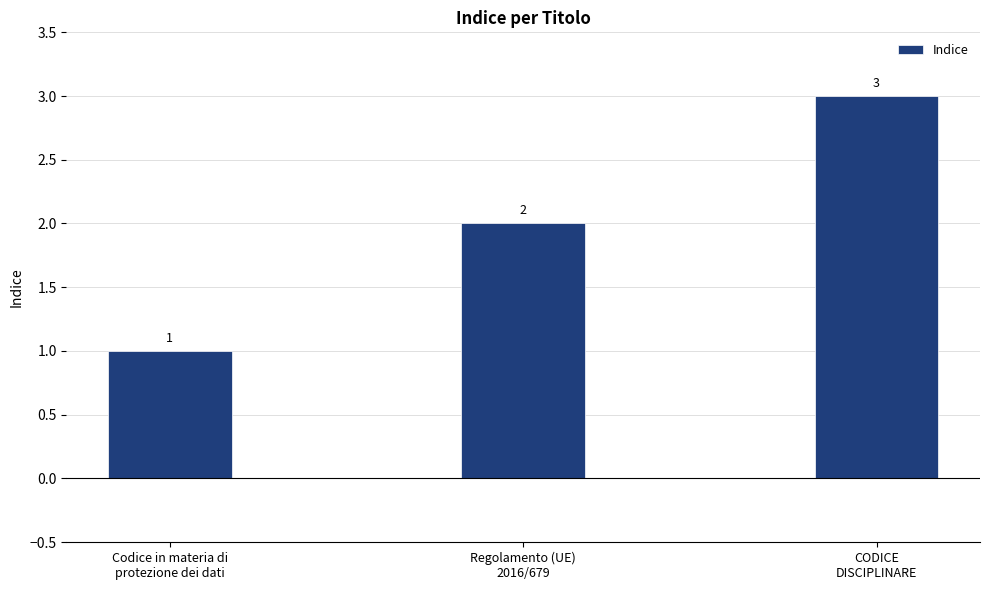

What is the change in value from Codice in materia di
protezione dei dati to Regolamento (UE)
2016/679?

+1